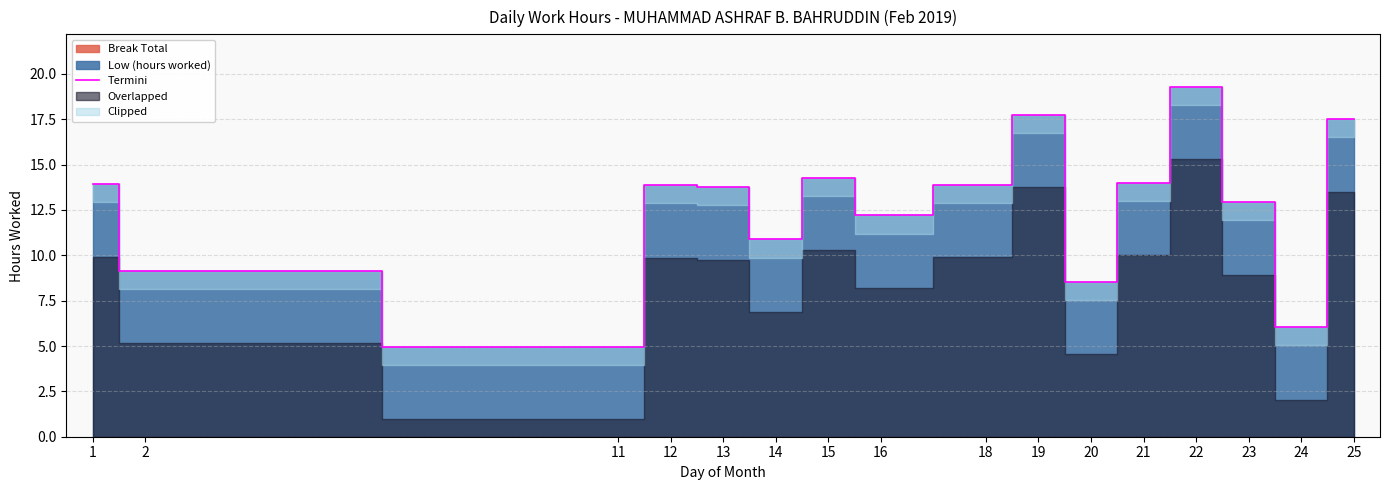

What is the highest value of the Termini series?

19.3